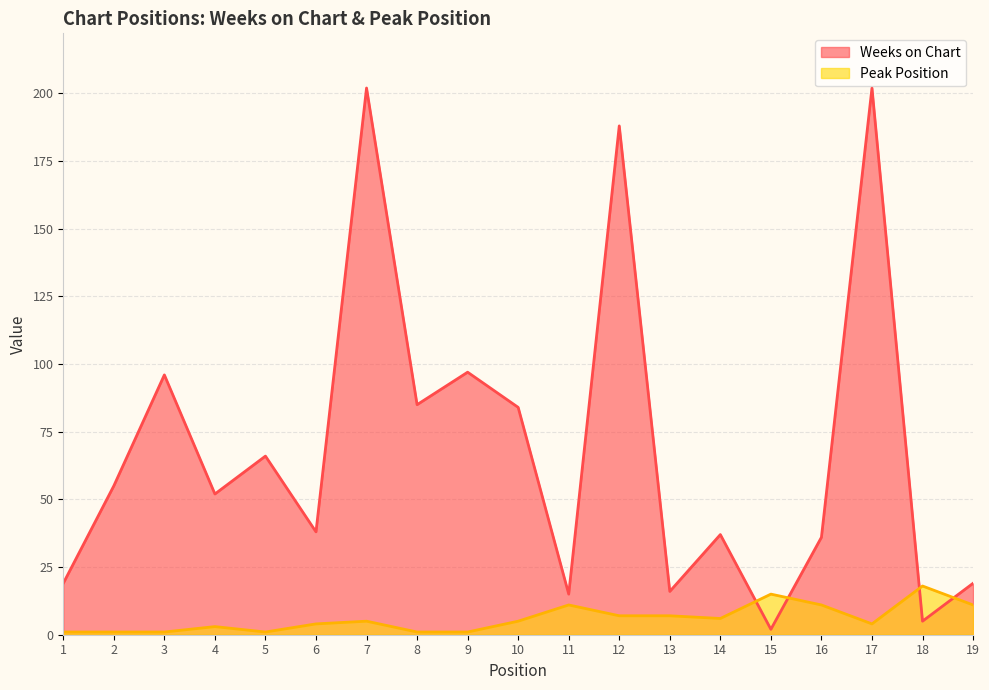

In Peak Position, how many points are lower than both neighbors (excluding endpoints)?

3